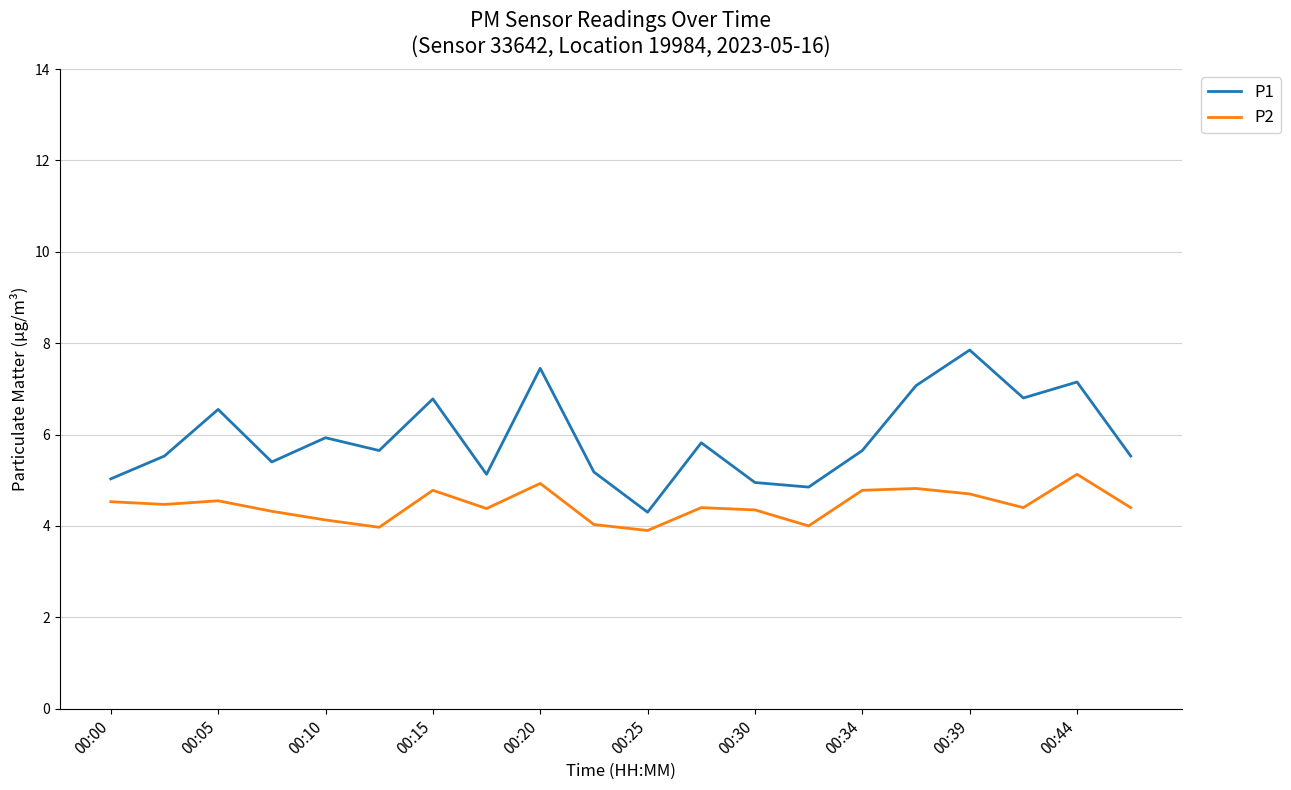

Which series has the largest range (max minus min)?

P1